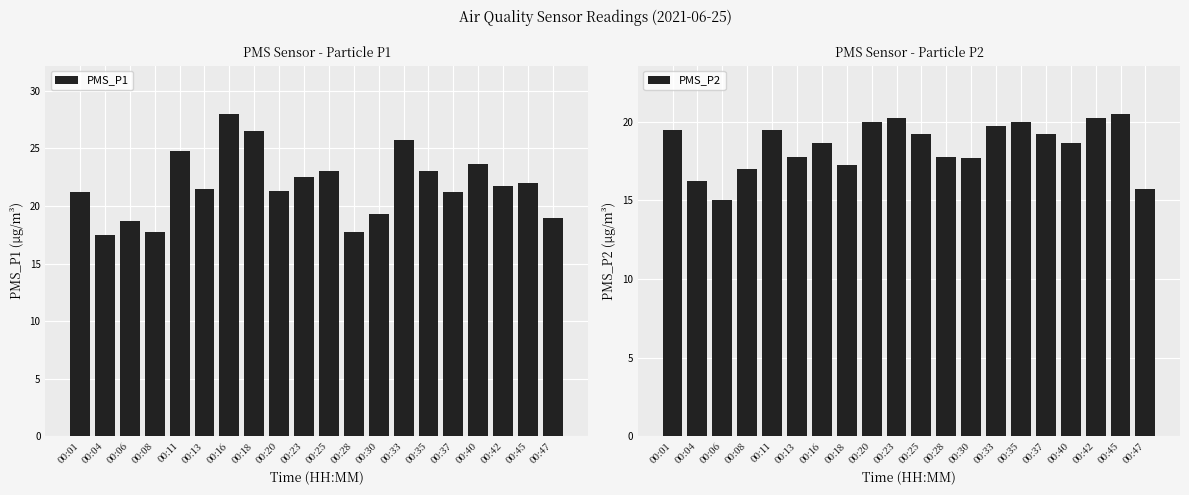

The value of PMS_P2 at 00:25 is 19.2. True or false?

True